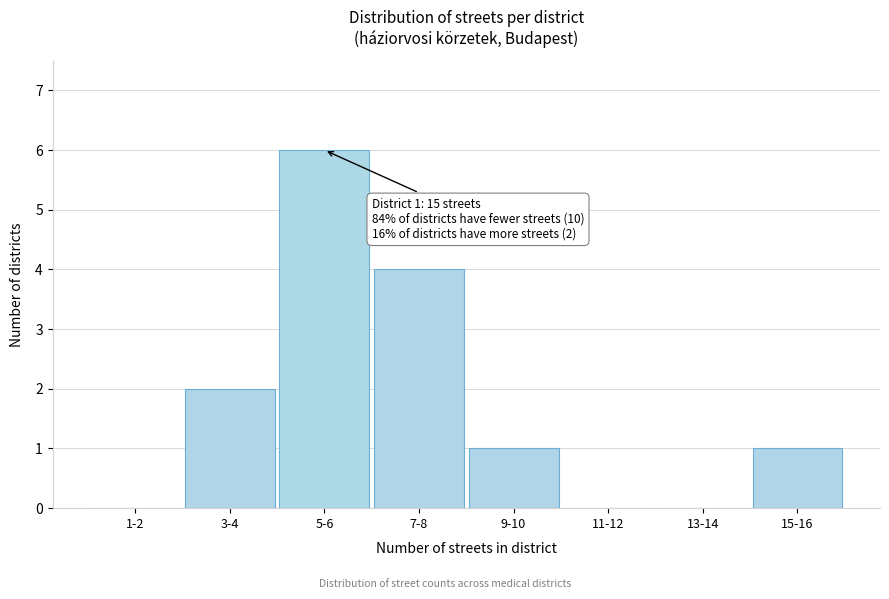

Reading left to right, list all the values displayed in this chart.

1-2=0	3-4=2	5-6=6	7-8=4	9-10=1	11-12=0	13-14=0	15-16=1